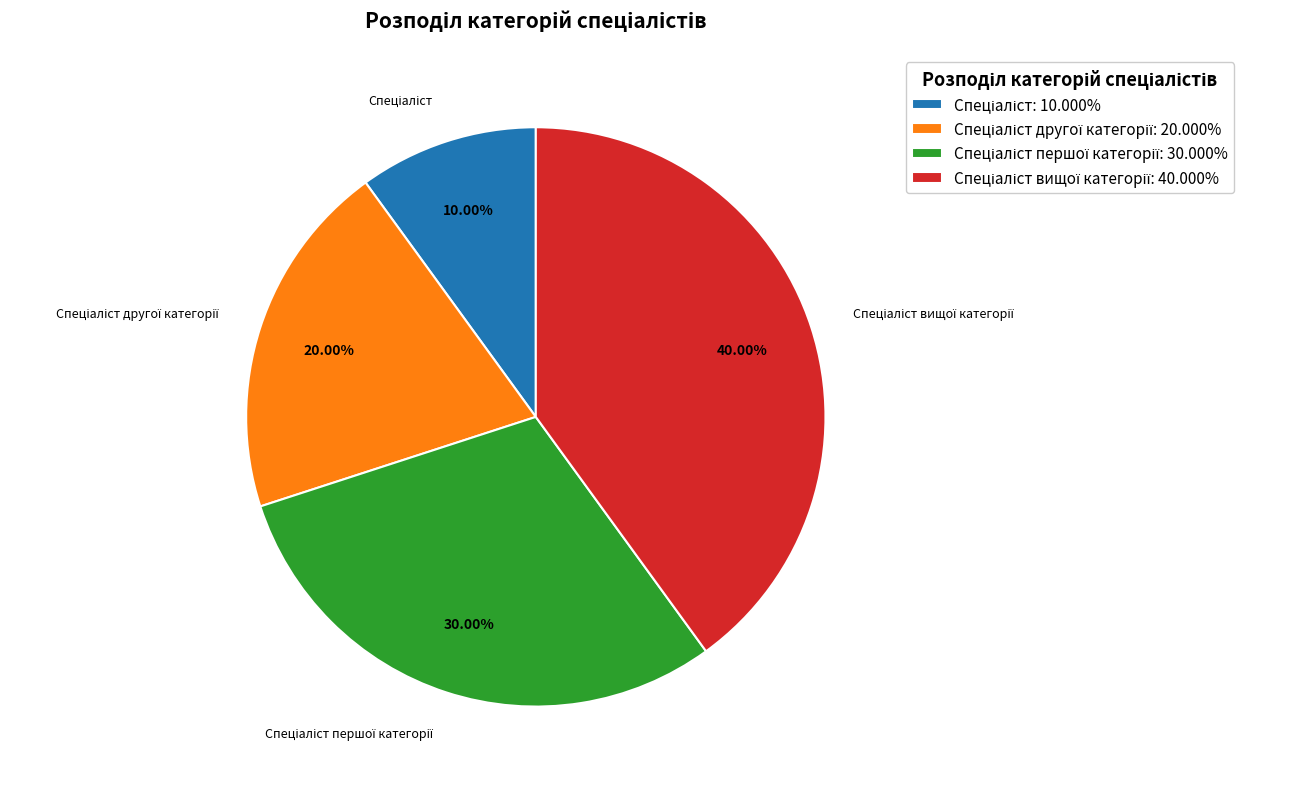

Does any single category account for the majority?

No